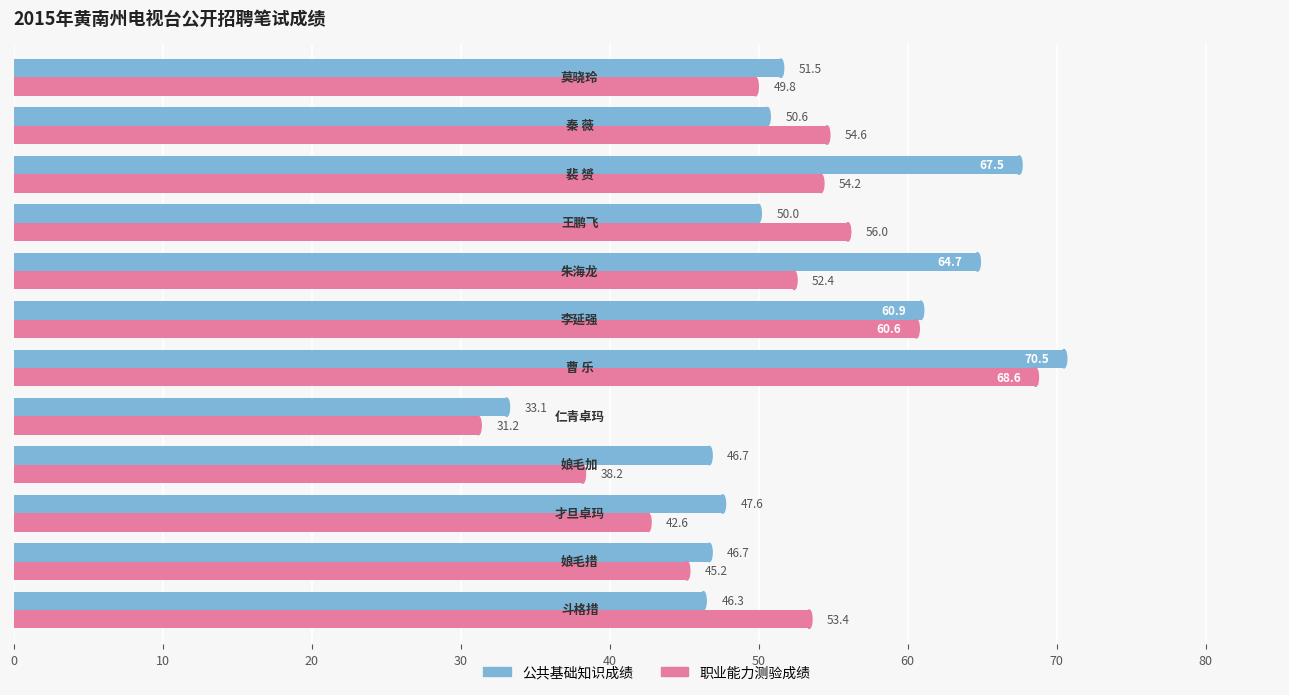

List the series in order of their overall mean, lowest first.

职业能力测验成绩, 公共基础知识成绩